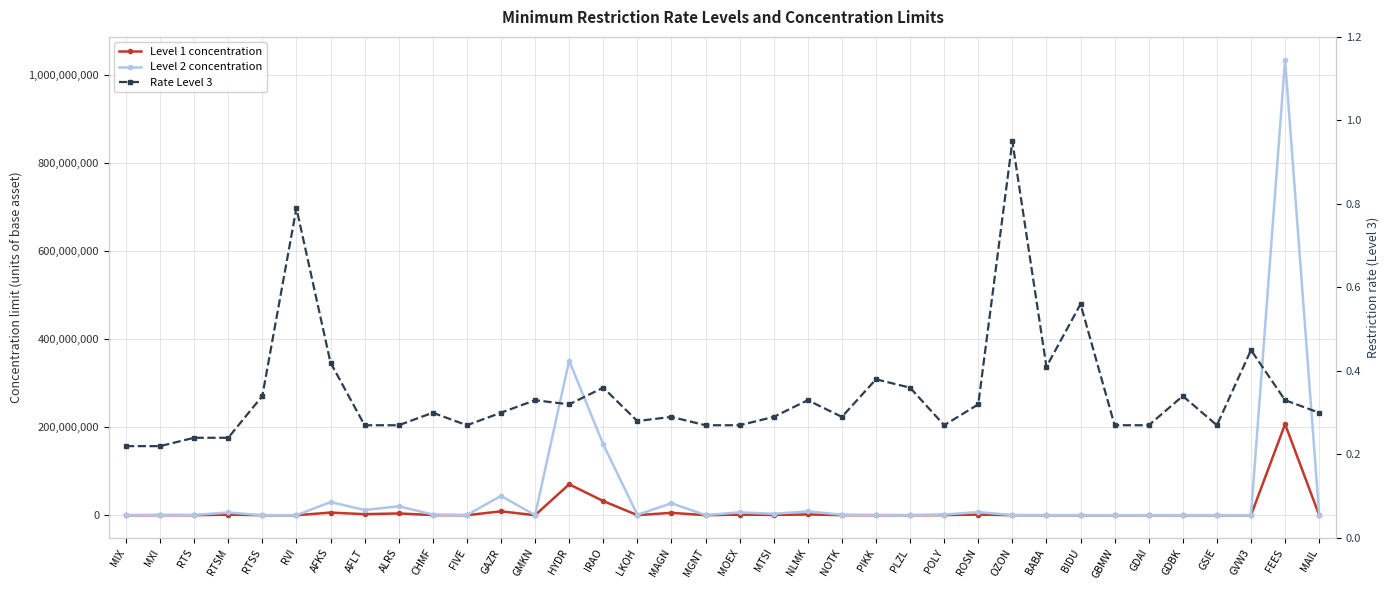

True or false: Level 2 concentration and Level 1 concentration intersect in this chart.

False